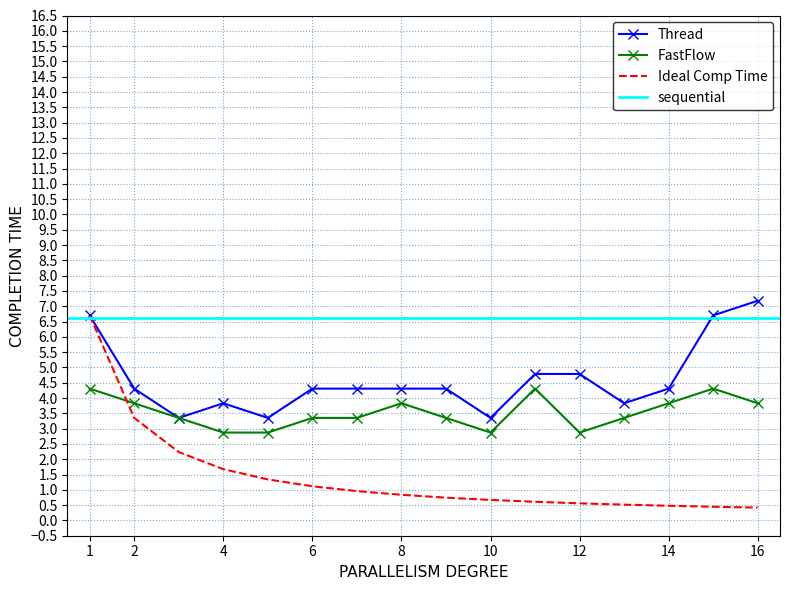

True or false: Ideal Comp Time has a value of 1.1 at 6.

True